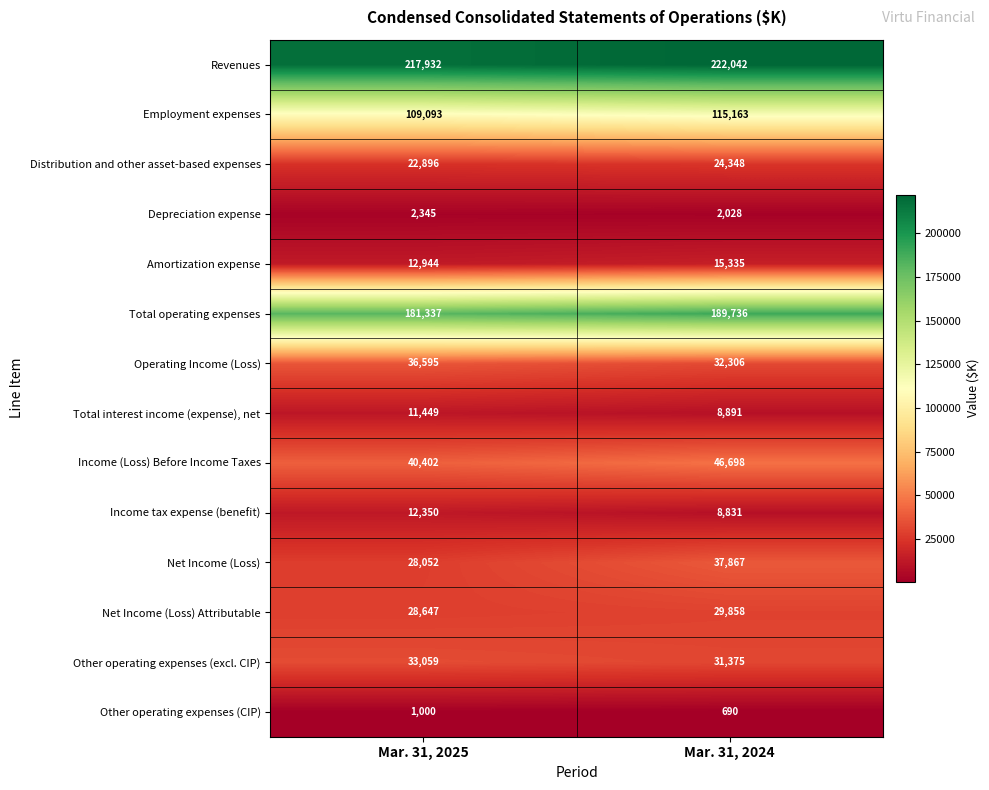

The value of Employment expenses at Mar. 31, 2024 is 175793. True or false?

False